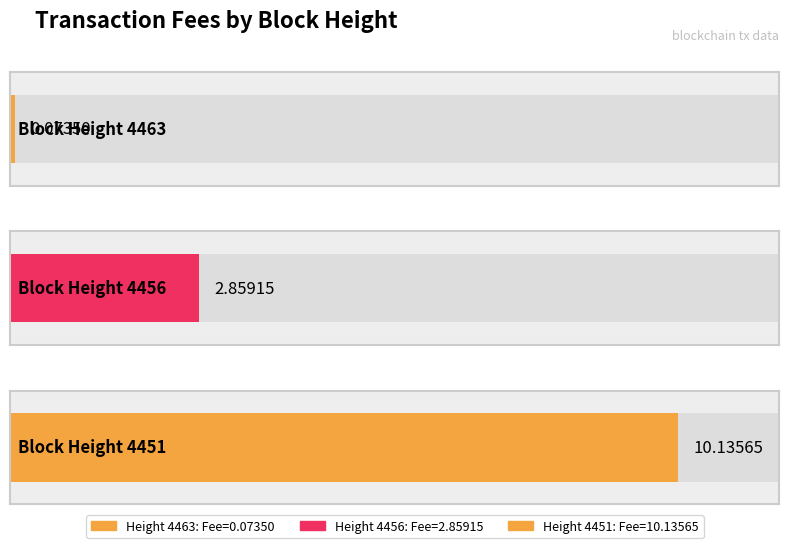

What is the difference between the maximum and minimum values?

10.1